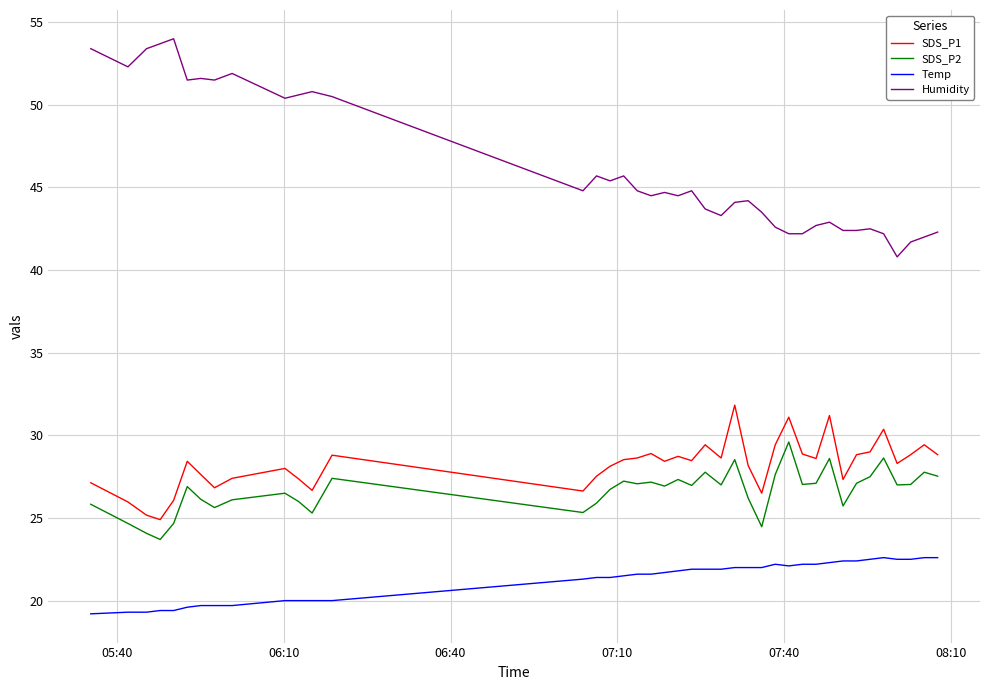

Which series has the largest range (max minus min)?

Humidity